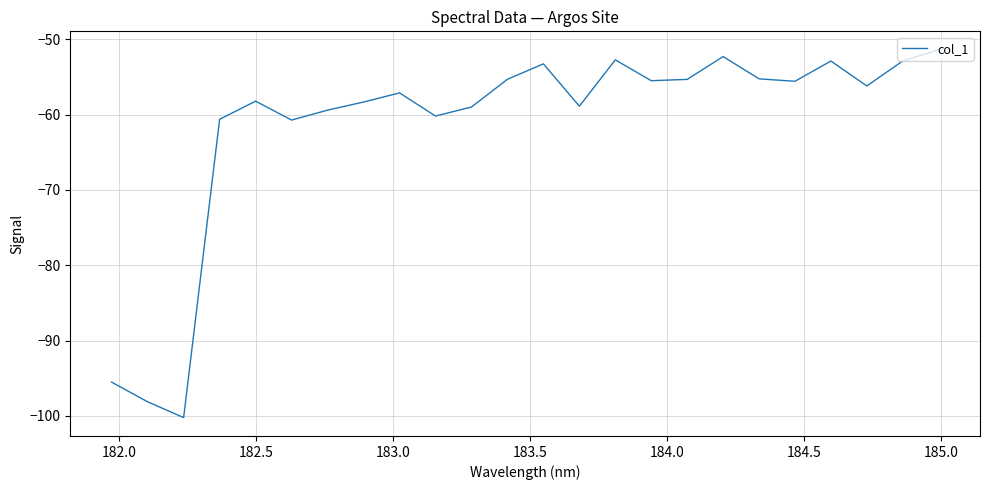

What is the maximum value shown in the chart?

-51.4